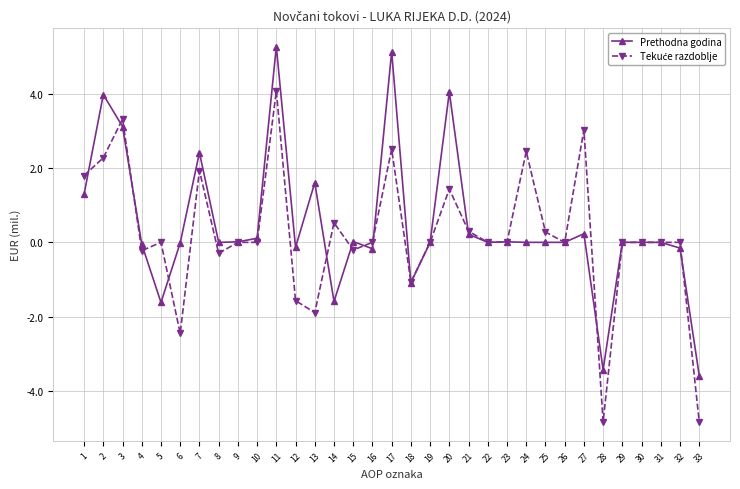

Is it true that Prethodna godina equals 0.1 at 10?

True